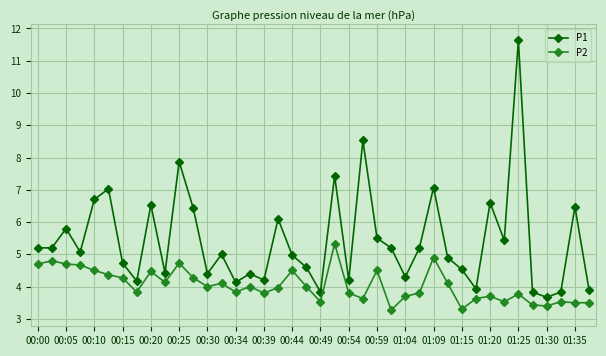

True or false: P2 and P1 intersect in this chart.

False